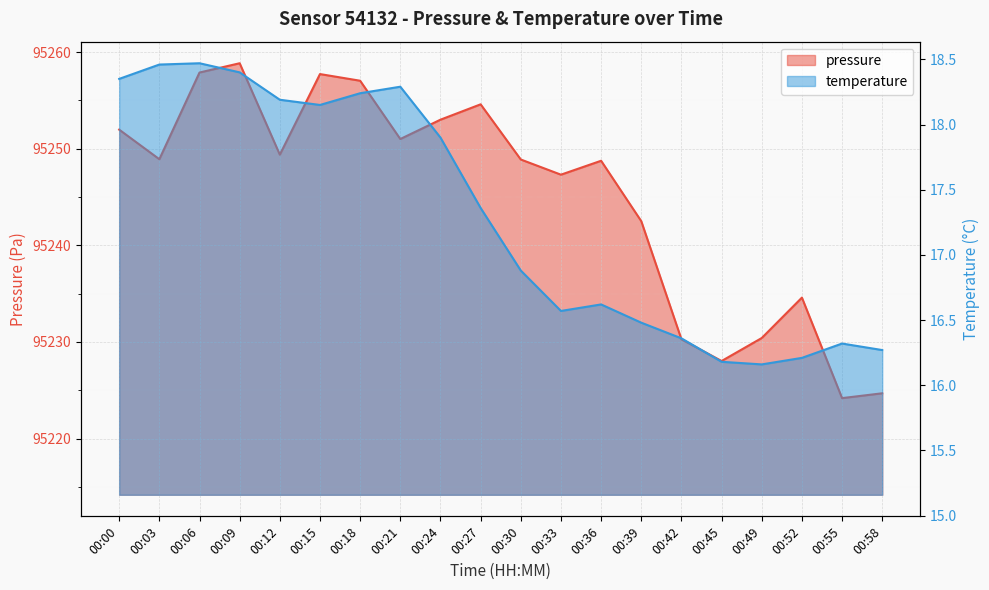

Reading left to right, what are all the values shown in this chart?

pressure: 00:00=95252.0	00:03=95248.9	00:06=95257.9	00:09=95258.8	00:12=95249.4	00:15=95257.7	00:18=95257.0	00:21=95251.0	00:24=95253.0	00:27=95254.6	00:30=95248.9	00:33=95247.3	00:36=95248.8	00:39=95242.5	00:42=95230.3	00:45=95228.0	00:49=95230.4	00:52=95234.6	00:55=95224.2	00:58=95224.7
temperature: 00:00=18.4	00:03=18.5	00:06=18.5	00:09=18.4	00:12=18.2	00:15=18.1	00:18=18.2	00:21=18.3	00:24=17.9	00:27=17.4	00:30=16.9	00:33=16.6	00:36=16.6	00:39=16.5	00:42=16.4	00:45=16.2	00:49=16.2	00:52=16.2	00:55=16.3	00:58=16.3